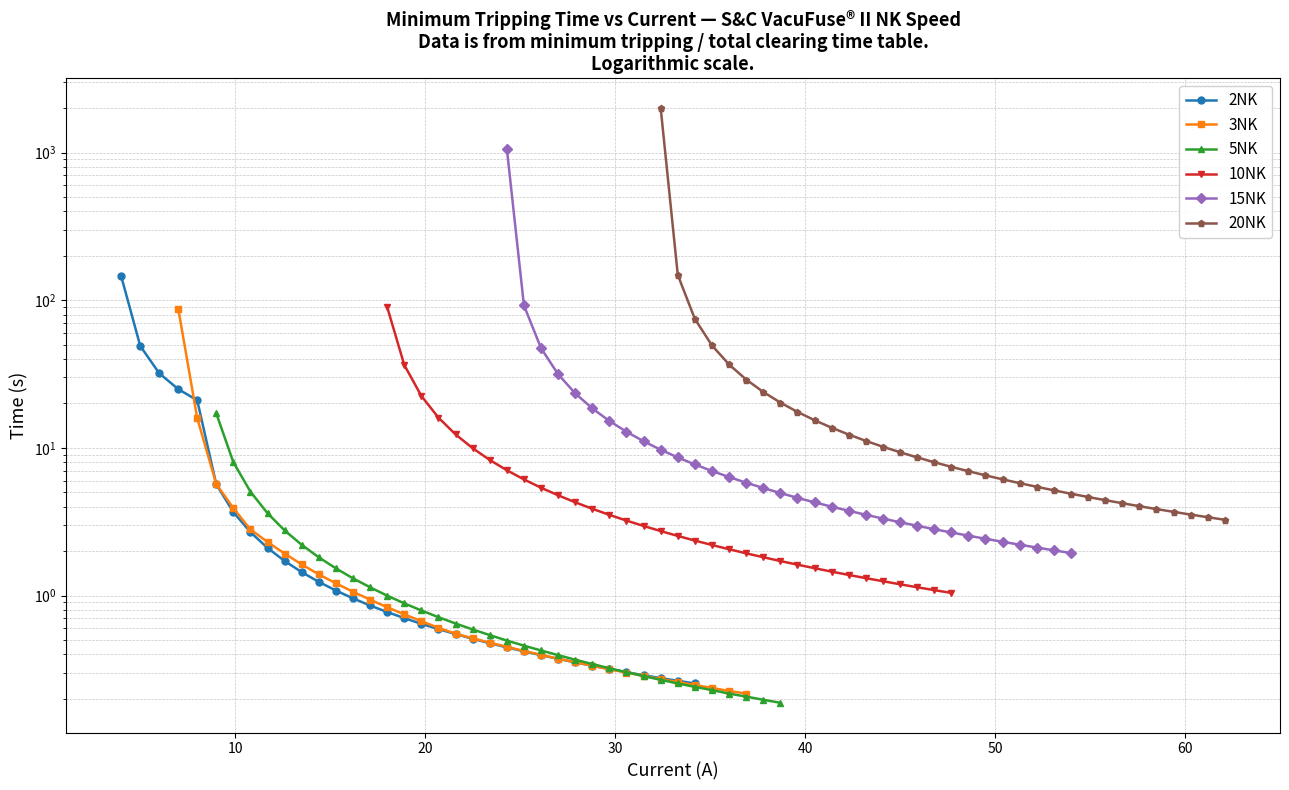

How many lines are shown in the chart?

6